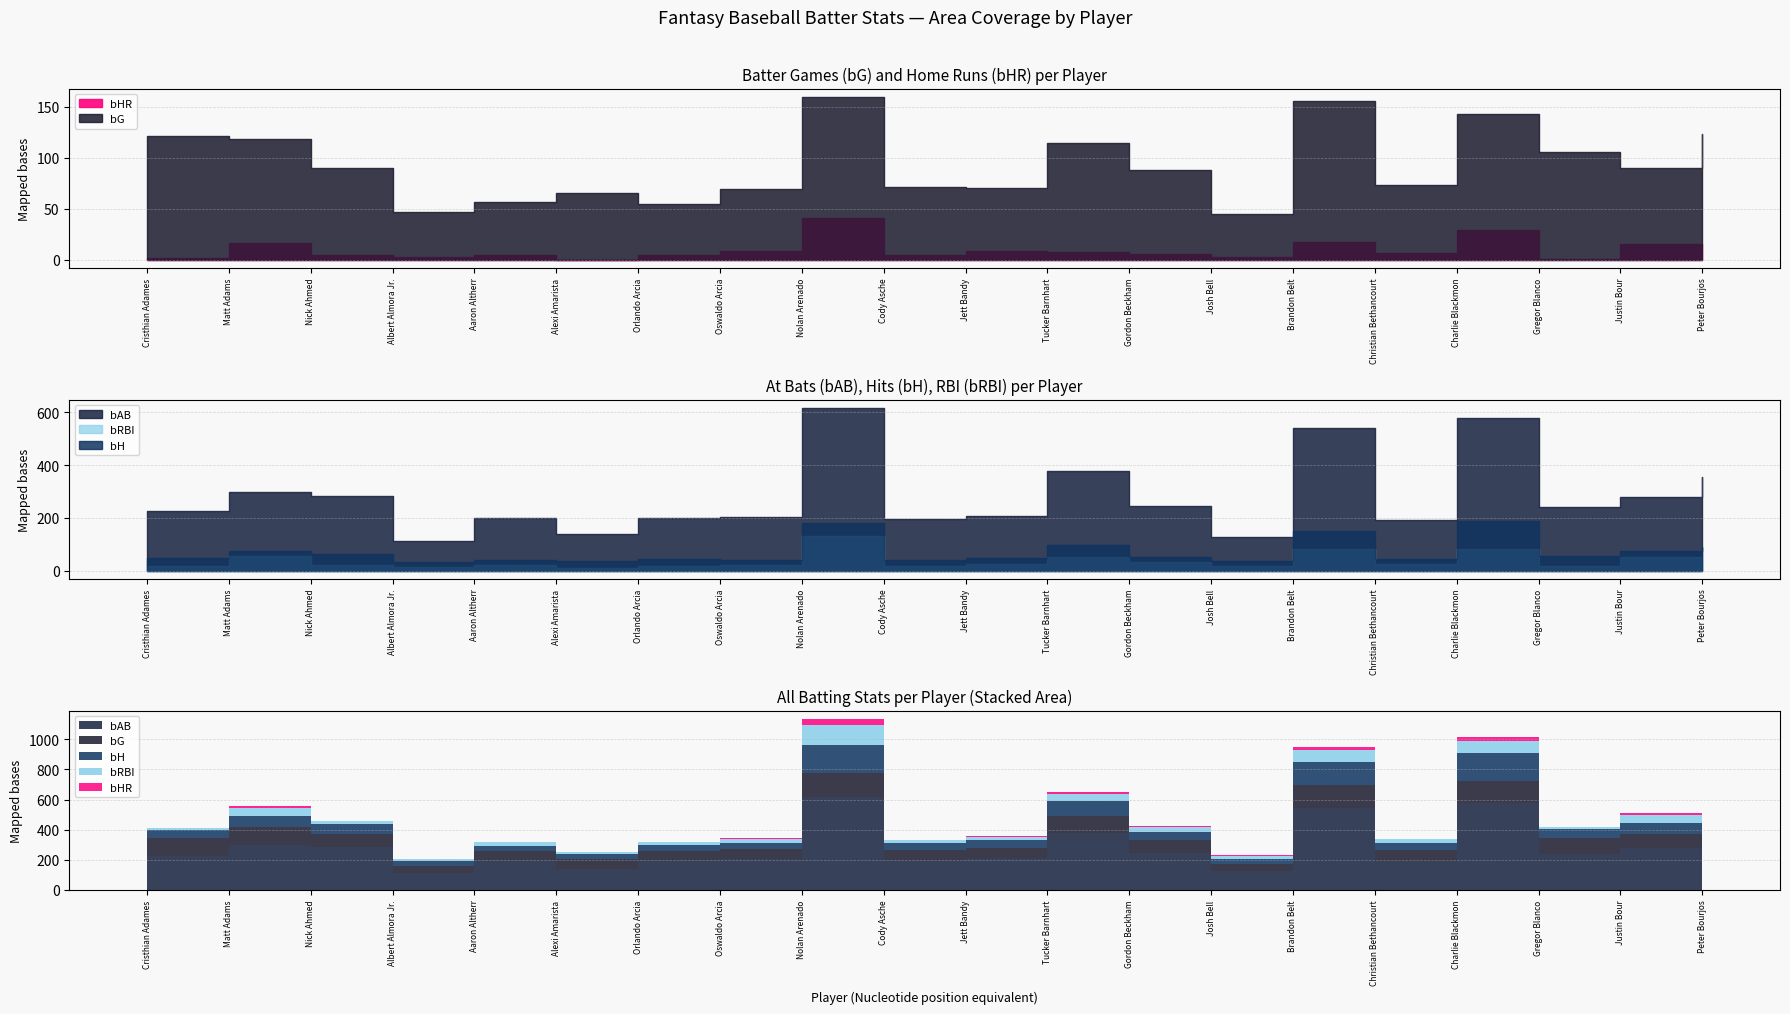

Reading left to right, transcribe all the data shown in this chart.

bG: Cristhian Adames=121	Matt Adams=118	Nick Ahmed=90	Albert Almora Jr.=47	Aaron Altherr=57	Alexi Amarista=65	Orlando Arcia=55	Oswaldo Arcia=69	Nolan Arenado=160	Cody Asche=71	Jett Bandy=70	Tucker Barnhart=115	Gordon Beckham=88	Josh Bell=45	Brandon Belt=156	Christian Bethancourt=73	Charlie Blackmon=143	Gregor Blanco=106	Justin Bour=90	Peter Bourjos=123
bAB: Cristhian Adames=225	Matt Adams=297	Nick Ahmed=284	Albert Almora Jr.=112	Aaron Altherr=198	Alexi Amarista=140	Orlando Arcia=201	Oswaldo Arcia=202	Nolan Arenado=618	Cody Asche=197	Jett Bandy=209	Tucker Barnhart=377	Gordon Beckham=245	Josh Bell=128	Brandon Belt=542	Christian Bethancourt=193	Charlie Blackmon=578	Gregor Blanco=241	Justin Bour=280	Peter Bourjos=355
bH: Cristhian Adames=49	Matt Adams=74	Nick Ahmed=62	Albert Almora Jr.=31	Aaron Altherr=39	Alexi Amarista=36	Orlando Arcia=44	Oswaldo Arcia=41	Nolan Arenado=182	Cody Asche=42	Jett Bandy=49	Tucker Barnhart=97	Gordon Beckham=52	Josh Bell=35	Brandon Belt=149	Christian Bethancourt=44	Charlie Blackmon=187	Gregor Blanco=54	Justin Bour=74	Peter Bourjos=89
bHR: Cristhian Adames=2	Matt Adams=16	Nick Ahmed=4	Albert Almora Jr.=3	Aaron Altherr=4	Alexi Amarista=0	Orlando Arcia=4	Oswaldo Arcia=8	Nolan Arenado=41	Cody Asche=4	Jett Bandy=8	Tucker Barnhart=7	Gordon Beckham=5	Josh Bell=3	Brandon Belt=17	Christian Bethancourt=6	Charlie Blackmon=29	Gregor Blanco=1	Justin Bour=15	Peter Bourjos=5
bRBI: Cristhian Adames=17	Matt Adams=54	Nick Ahmed=20	Albert Almora Jr.=14	Aaron Altherr=22	Alexi Amarista=11	Orlando Arcia=17	Oswaldo Arcia=23	Nolan Arenado=133	Cody Asche=18	Jett Bandy=25	Tucker Barnhart=51	Gordon Beckham=31	Josh Bell=19	Brandon Belt=82	Christian Bethancourt=25	Charlie Blackmon=82	Gregor Blanco=18	Justin Bour=51	Peter Bourjos=23